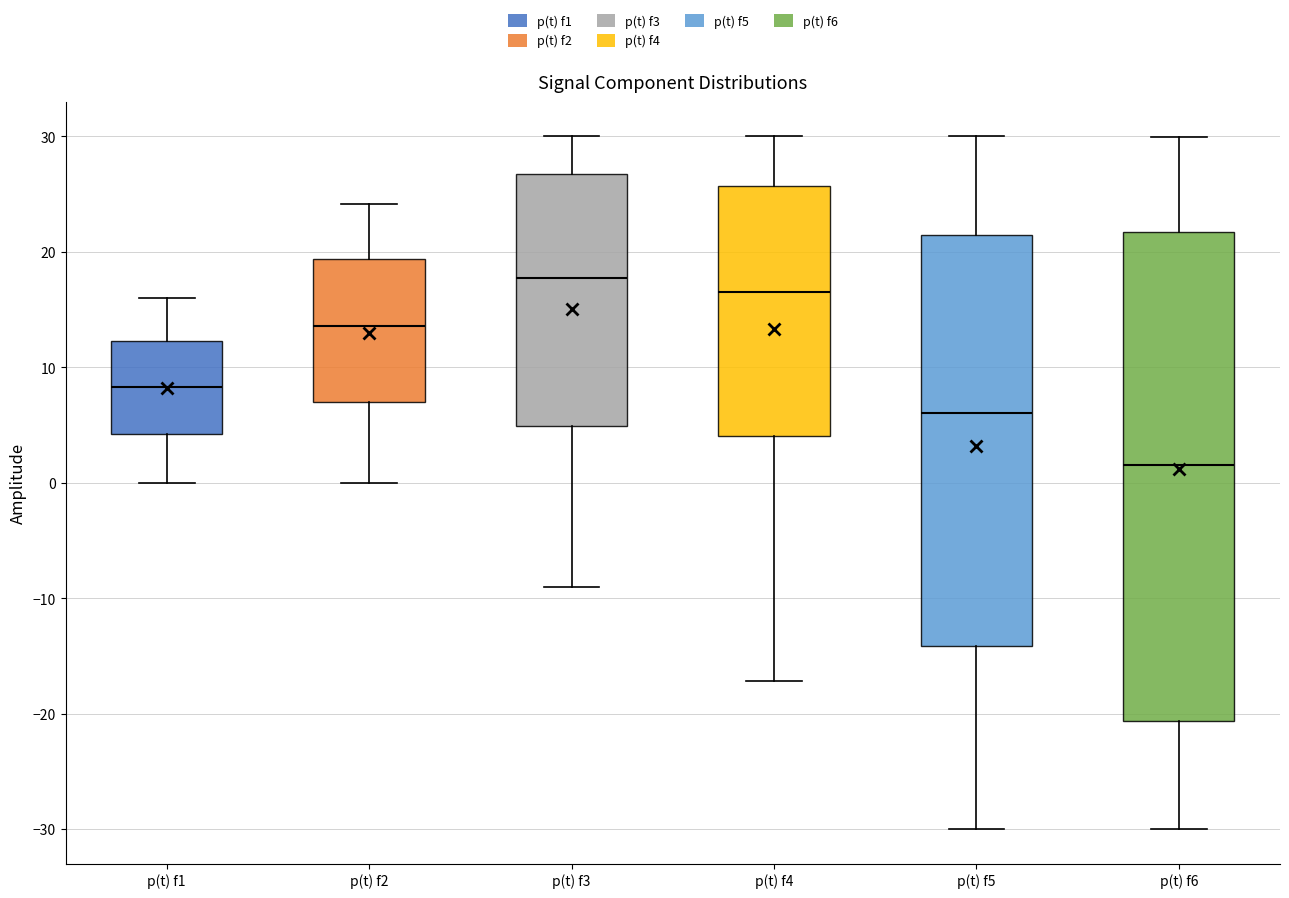

Reading left to right, transcribe this box plot: for each box, give where its median line is, the range the box spans, and where its two whiskers end, as read against the y-axis. The values are not printed on the chart, so give them approximately, as read against the axis.

p(t) f1: median 8, box 4 to 12, whiskers 0 to 16
p(t) f2: median 14, box 7 to 19, whiskers 0 to 24
p(t) f3: median 18, box 5 to 27, whiskers -9 to 30
p(t) f4: median 17, box 4 to 26, whiskers -17 to 30
p(t) f5: median 6, box -14 to 21, whiskers -30 to 30
p(t) f6: median 1, box -21 to 22, whiskers -30 to 30